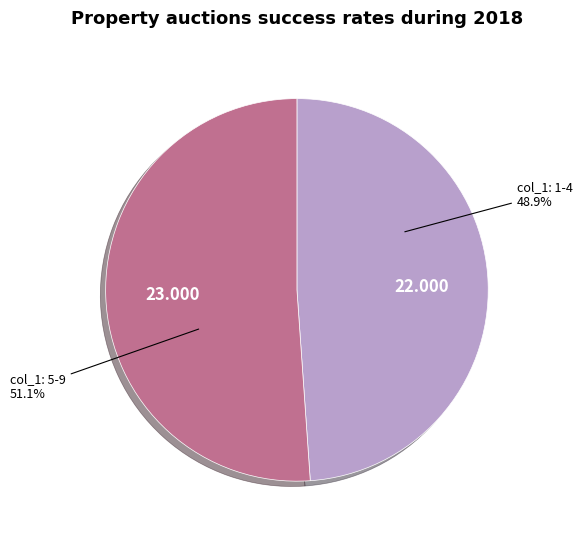

Does any single category account for the majority?

Yes